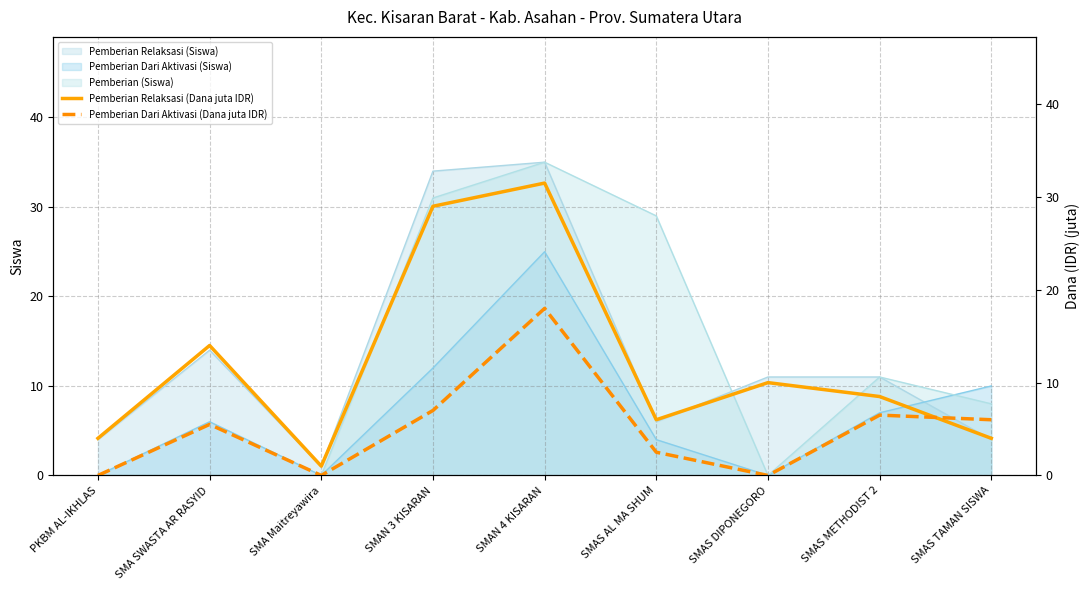

Where do Pemberian Relaksasi (Dana juta IDR) and Pemberian Dari Aktivasi (Dana juta IDR) first cross each other?

SMAS METHODIST 2 and SMAS TAMAN SISWA